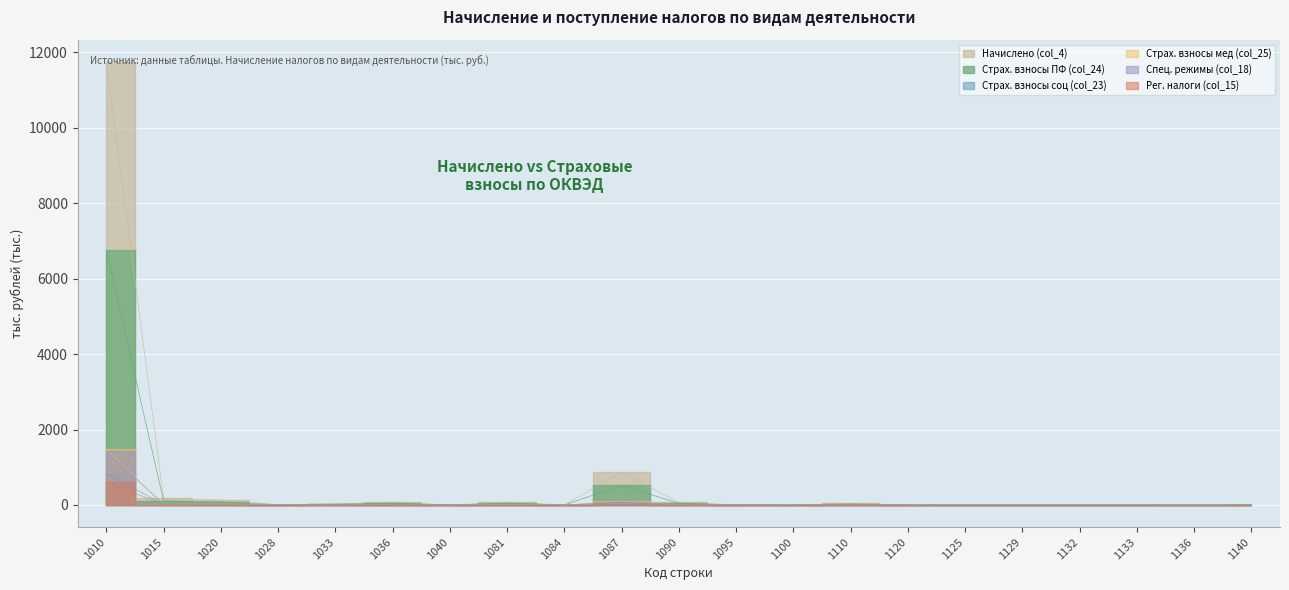

Where does the Начислено (col_4) series first go above 6?

1010